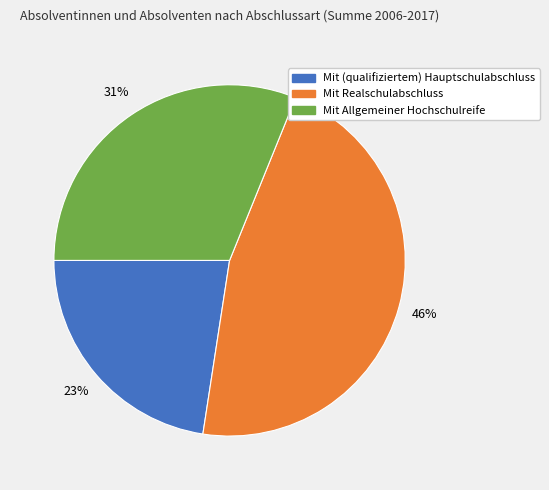

To the nearest percent, what is the average slice percentage?

33%